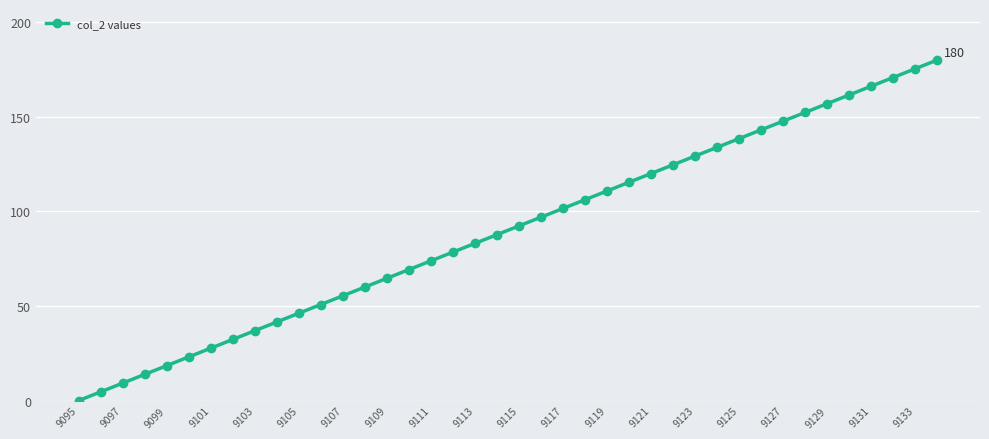

What is the average value?

90.0